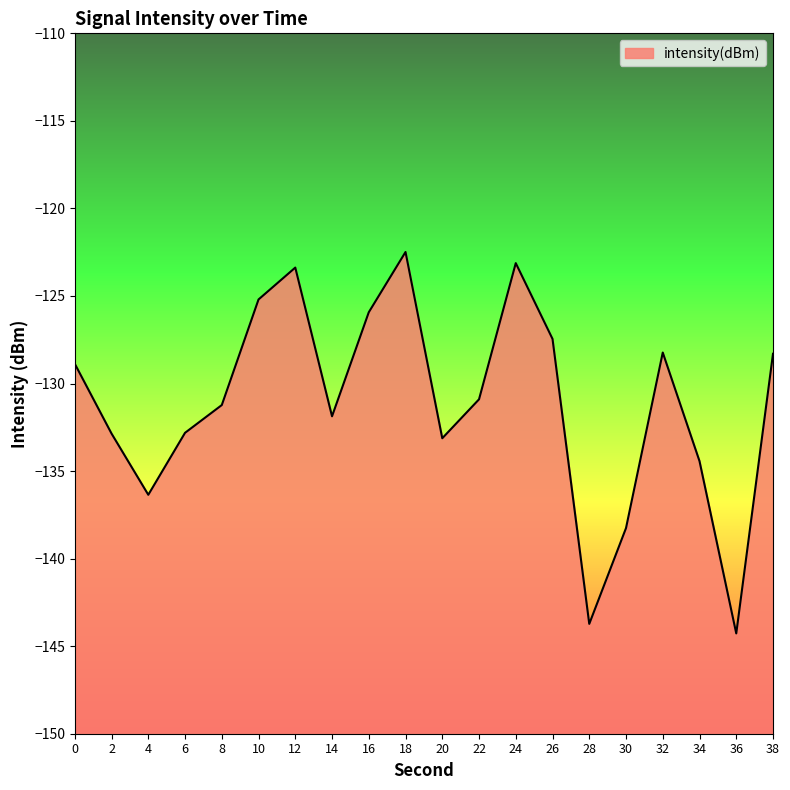

Which has a higher value, 12 or 6?

12